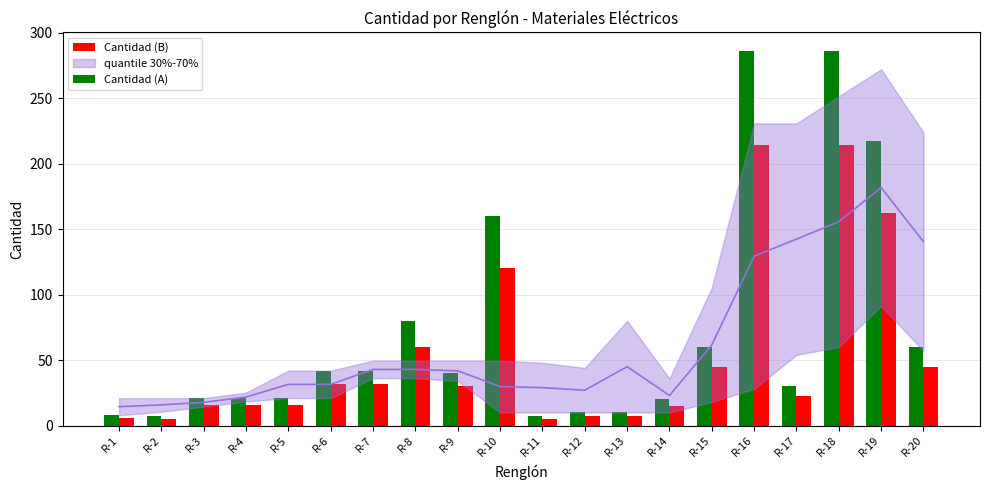

Which series changed the most between R-6 and R-18?

Cantidad (A)